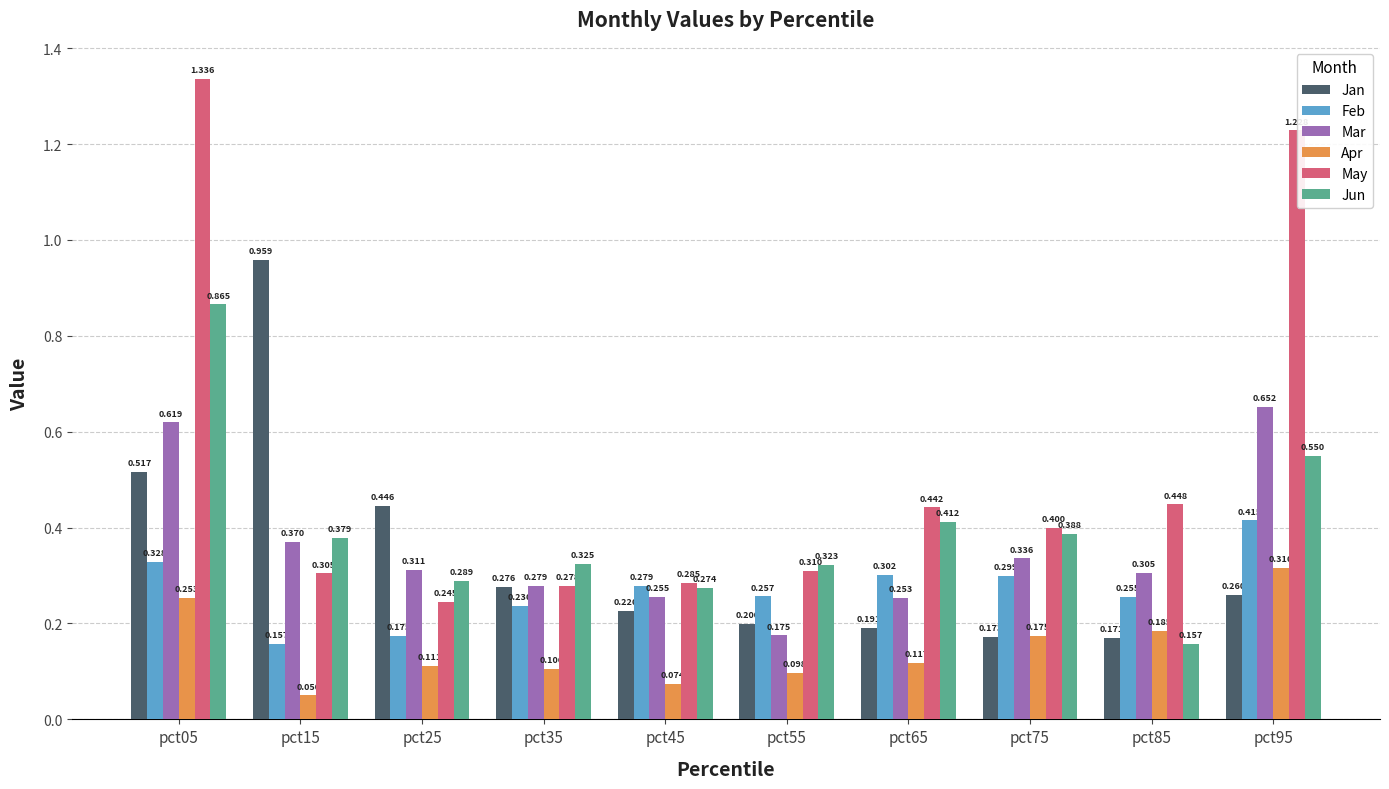

Rank the series by their maximum value, from highest to lowest.

May, Jan, Jun, Mar, Feb, Apr